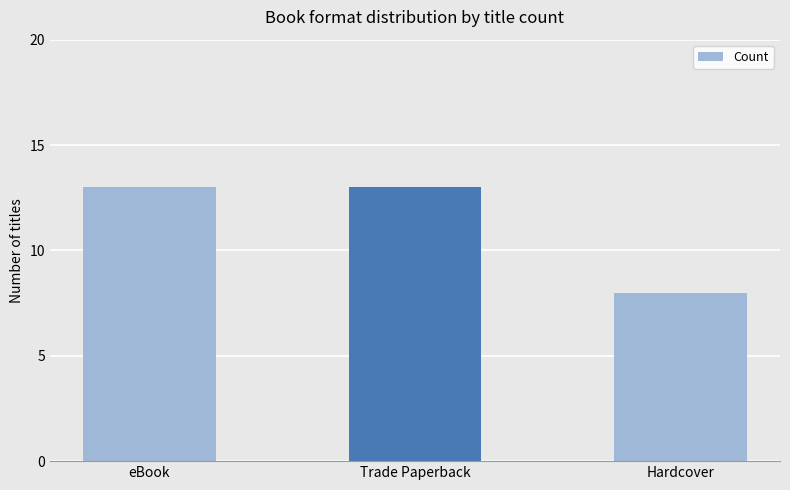

How many values are below 13?

1